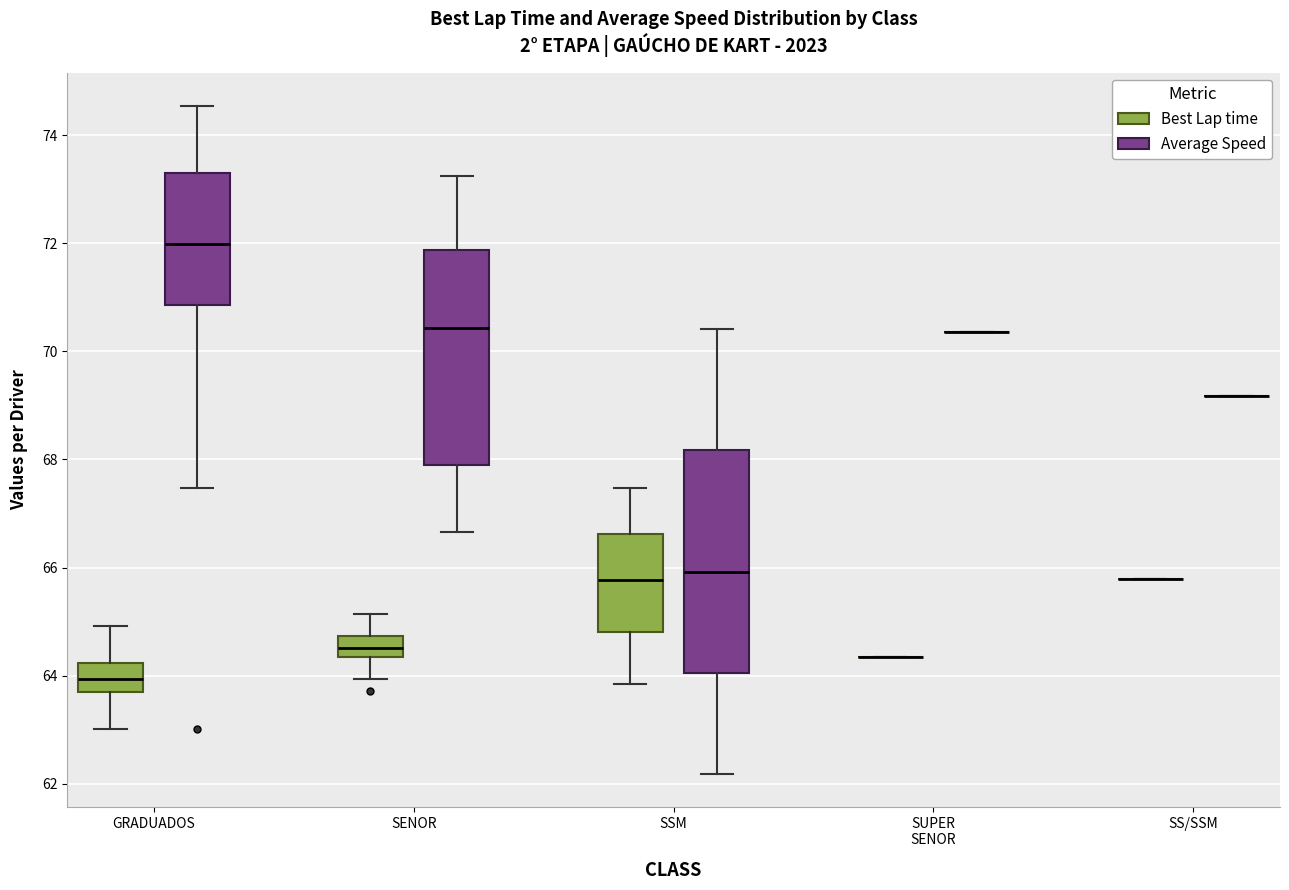

Reading left to right, read every box against the y-axis: the position of its median line, the range the box covers, and the ends of its whiskers. The values are not printed on the chart, so give them approximately, as read against the axis.

GRADUADOS (Best Lap time): median 64.0, box 63.6 to 64.2, whiskers 63.0 to 65.0
GRADUADOS (Average Speed): median 72.0, box 70.8 to 73.2, whiskers 67.4 to 74.6
SENOR (Best Lap time): median 64.6, box 64.4 to 64.8, whiskers 64.0 to 65.2
SENOR (Average Speed): median 70.4, box 67.8 to 71.8, whiskers 66.6 to 73.2
SSM (Best Lap time): median 65.8, box 64.8 to 66.6, whiskers 63.8 to 67.4
SSM (Average Speed): median 66.0, box 64.0 to 68.2, whiskers 62.2 to 70.4
SUPER SENOR (Best Lap time): box collapsed to a line at 64.4, whiskers 64.4 to 64.4
SUPER SENOR (Average Speed): box collapsed to a line at 70.4, whiskers 70.4 to 70.4
SS/SSM (Best Lap time): box collapsed to a line at 65.8, whiskers 65.8 to 65.8
SS/SSM (Average Speed): box collapsed to a line at 69.2, whiskers 69.2 to 69.2